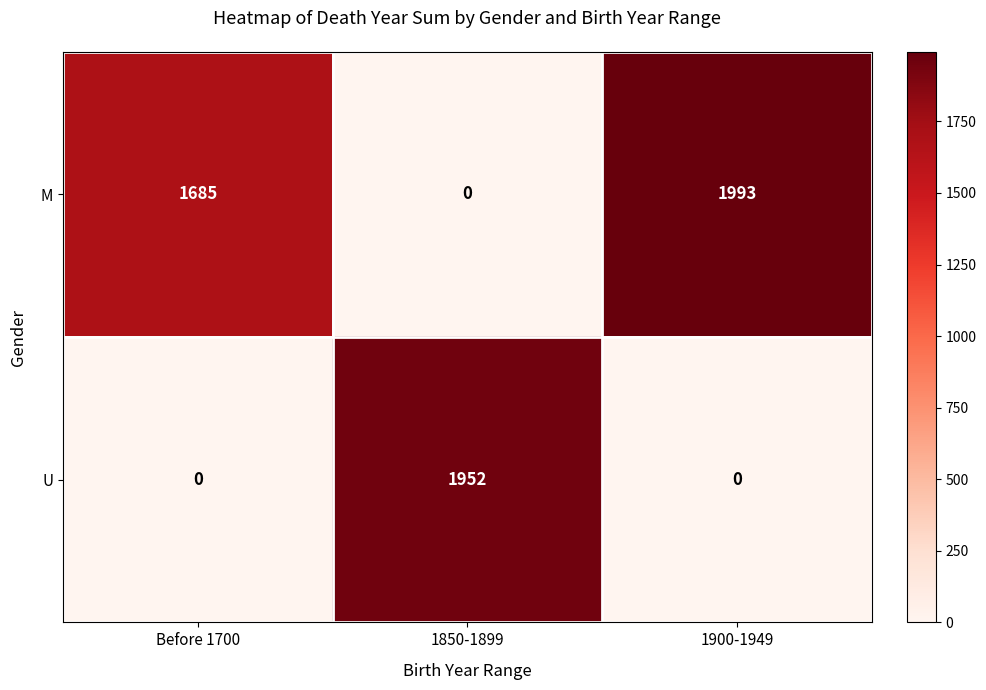

Count the M values in the range 0 to 1993.

3